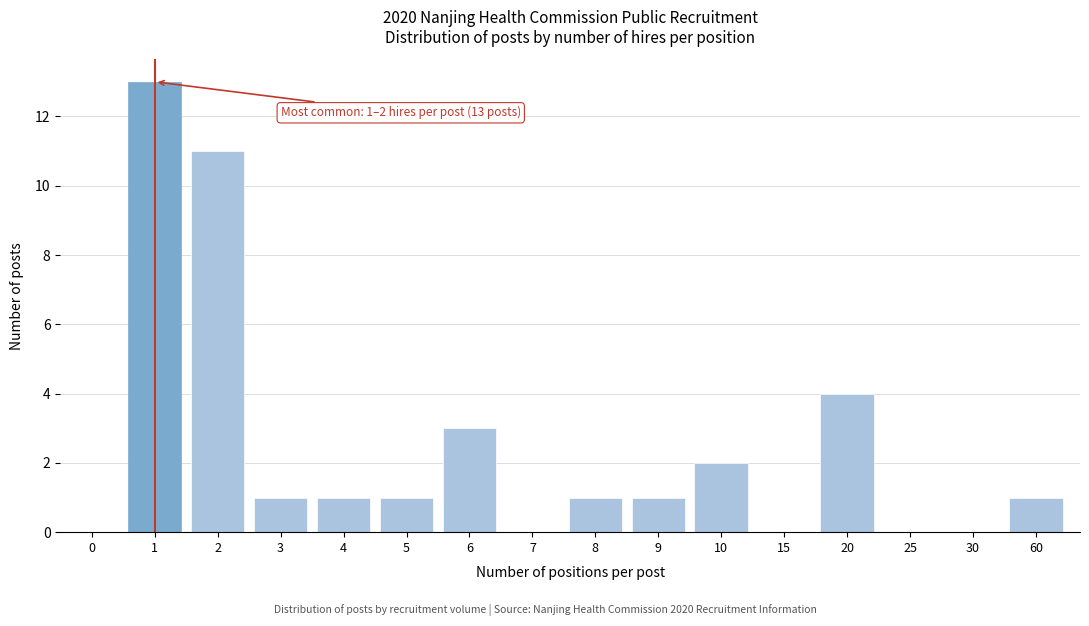

Reading left to right, what are all the values shown in this chart?

0=0	1=13	2=11	3=1	4=1	5=1	6=3	7=0	8=1	9=1	10=2	15=0	20=4	25=0	30=0	60=1